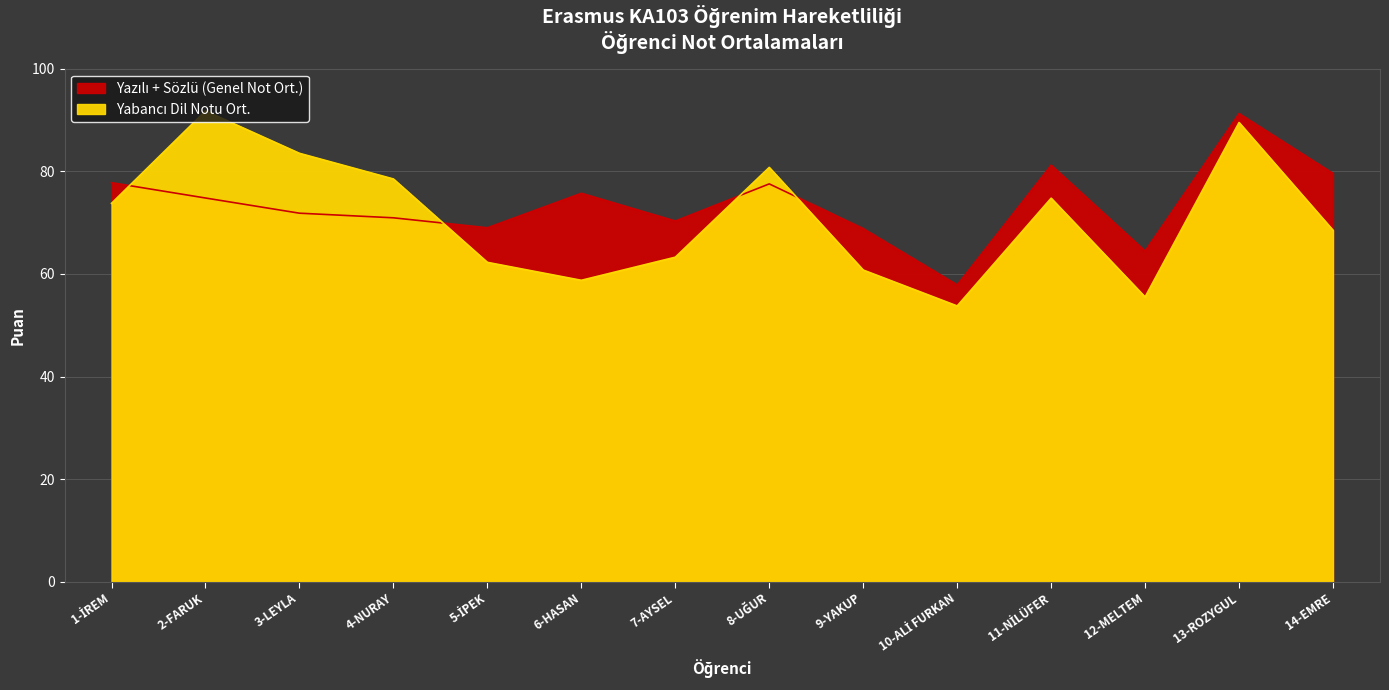

What is the minimum value for Yabancı Dil Notu Ort.?

53.8